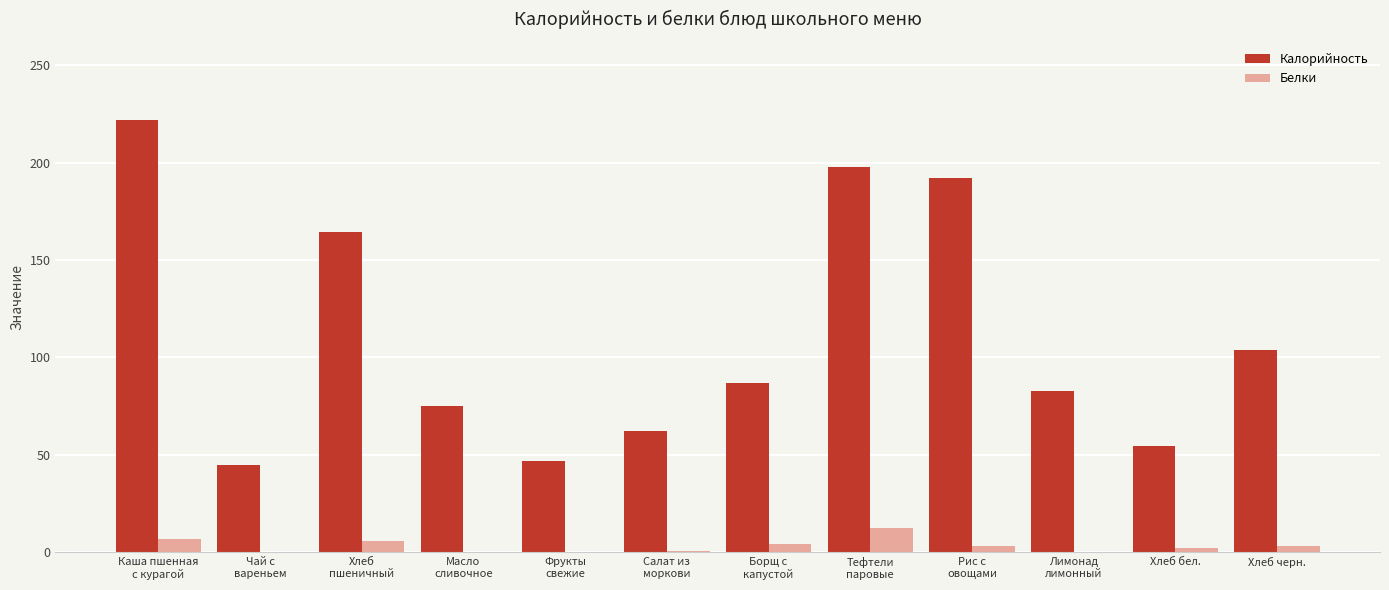

Is the value of Белки at Хлеб черн. greater than the value of Калорийность at Лимонад
лимонный?

No